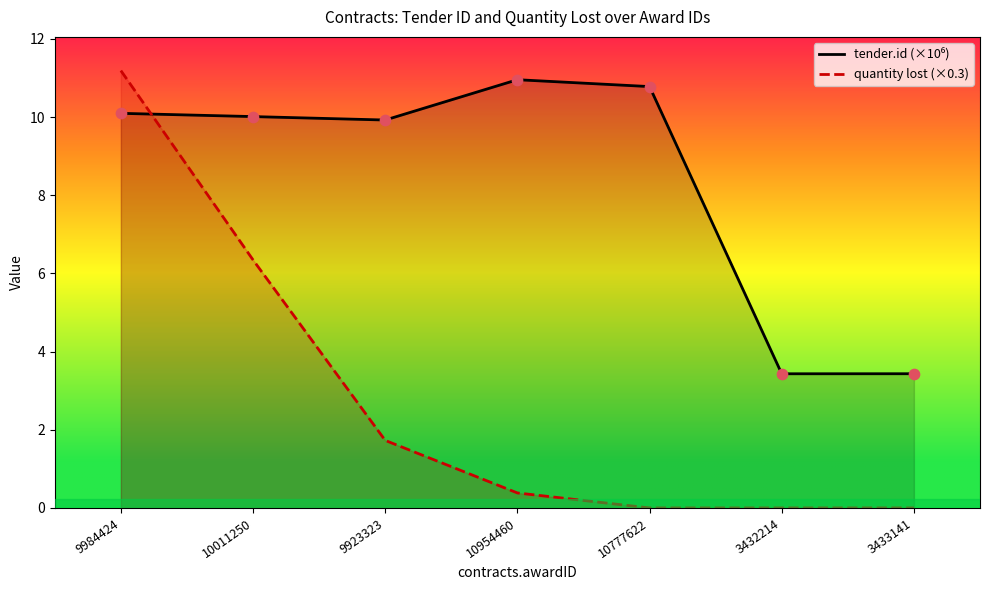

What are all the series names shown in the legend?

tender.id (×10⁶), quantity lost (×0.3)